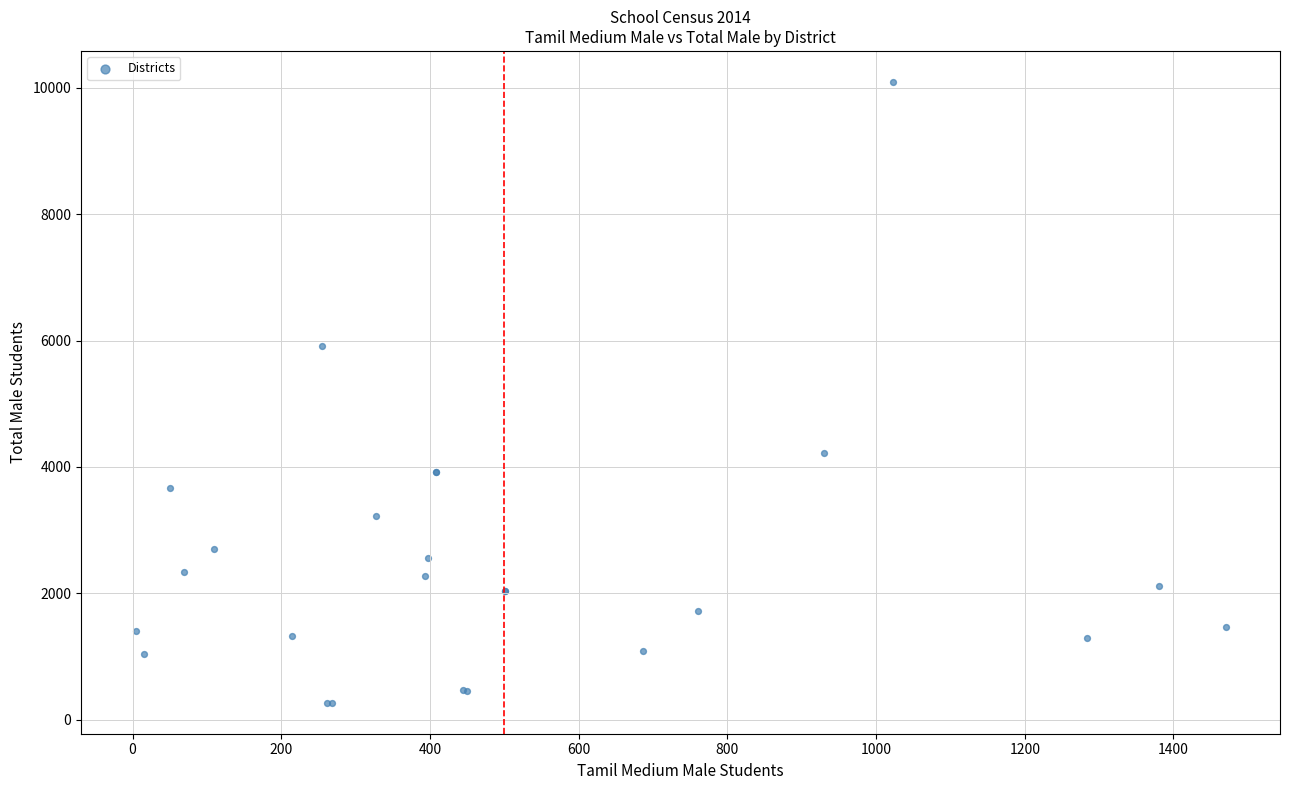

What Y value in the scatter plot is closest to 5180?

5921